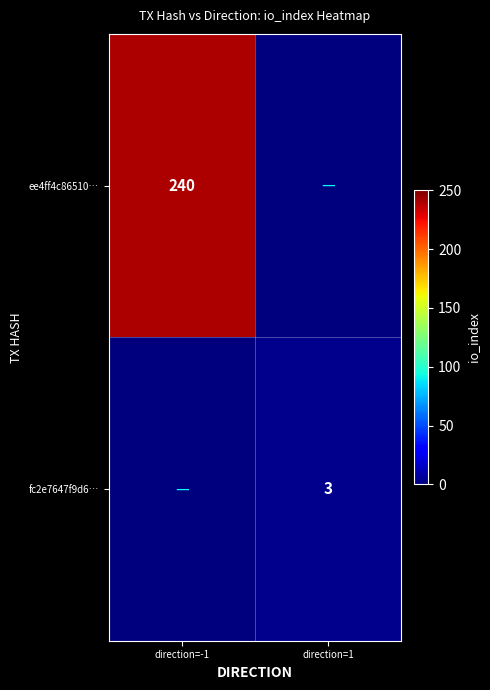

Is the value of fc2e7647f9d6… at direction=1 greater than the value of ee4ff4c86510… at direction=-1?

No